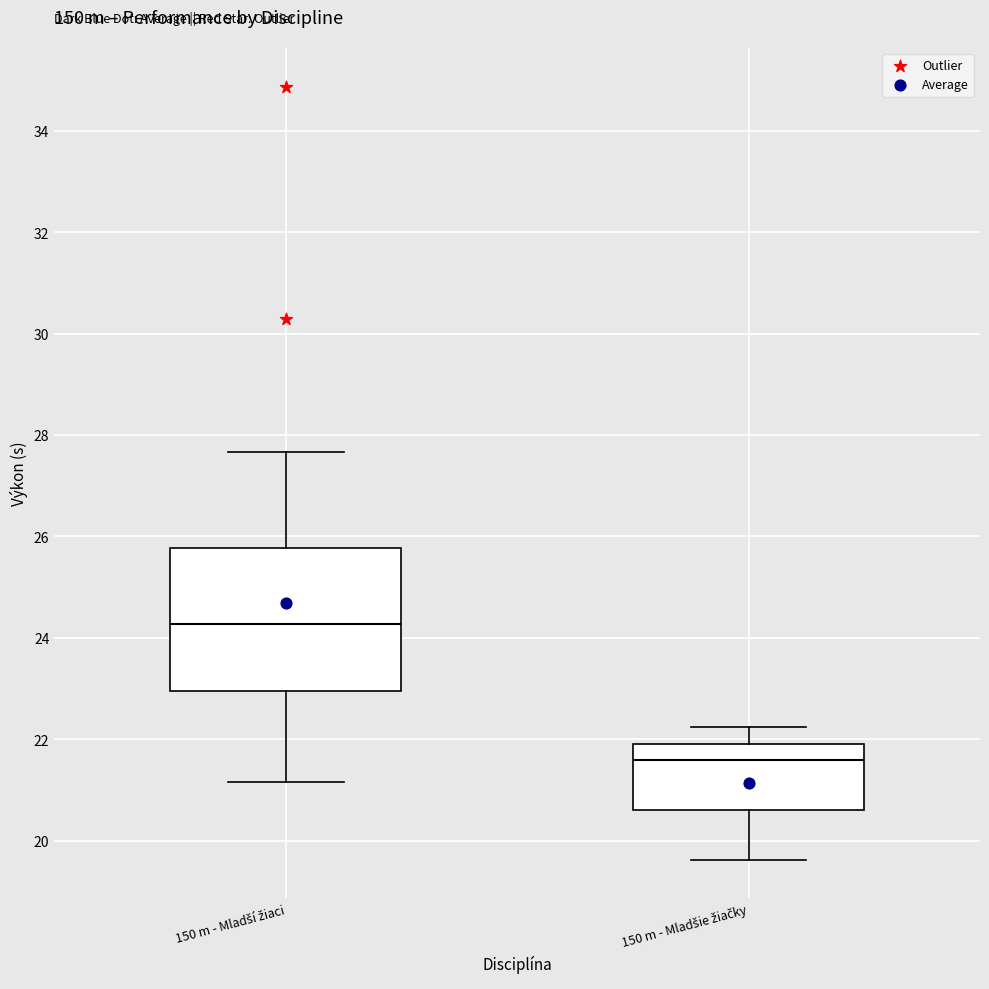

Which box's median line is the highest?

150 m - Mladší žiaci